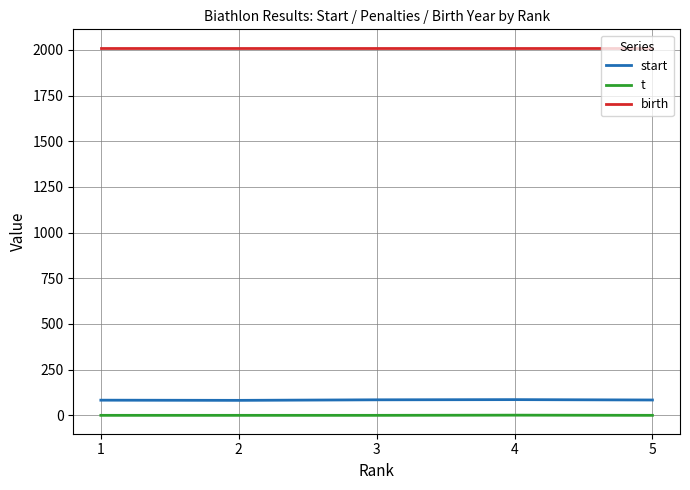

Which series has the largest total across all categories?

birth